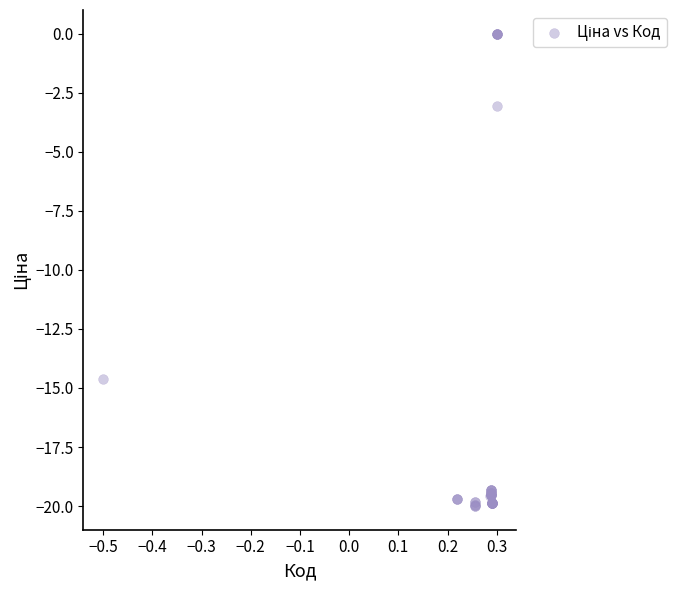

What Y value in the scatter plot is closest to -10?

-14.6